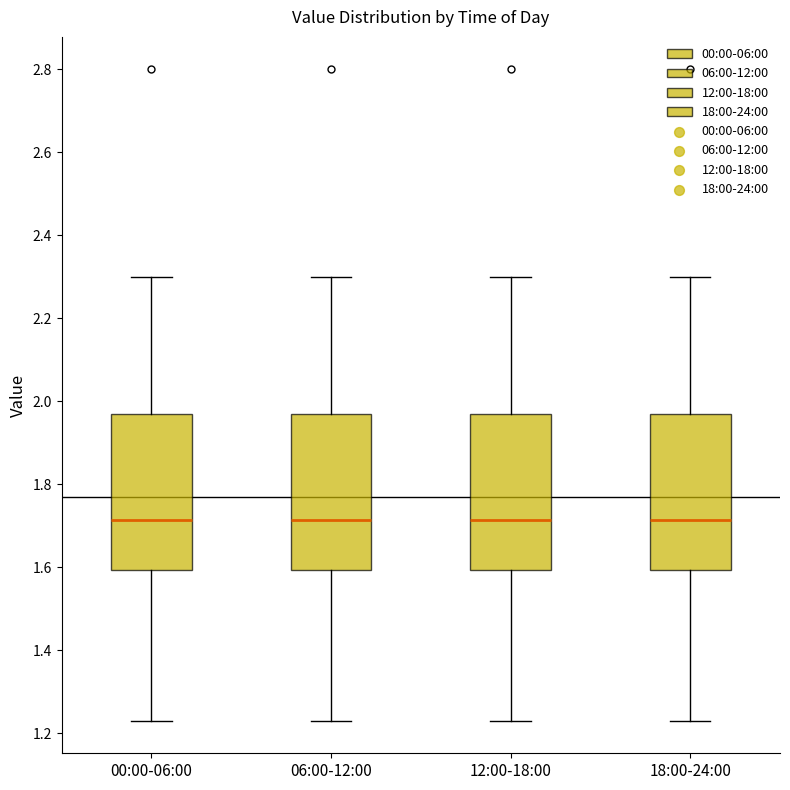

Reading left to right, read every box against the y-axis: the position of its median line, the range the box covers, and the ends of its whiskers. The values are not printed on the chart, so give them approximately, as read against the axis.

00:00-06:00: median 1.72, box 1.60 to 1.98, whiskers 1.24 to 2.30
06:00-12:00: median 1.72, box 1.60 to 1.98, whiskers 1.24 to 2.30
12:00-18:00: median 1.72, box 1.60 to 1.98, whiskers 1.24 to 2.30
18:00-24:00: median 1.72, box 1.60 to 1.98, whiskers 1.24 to 2.30